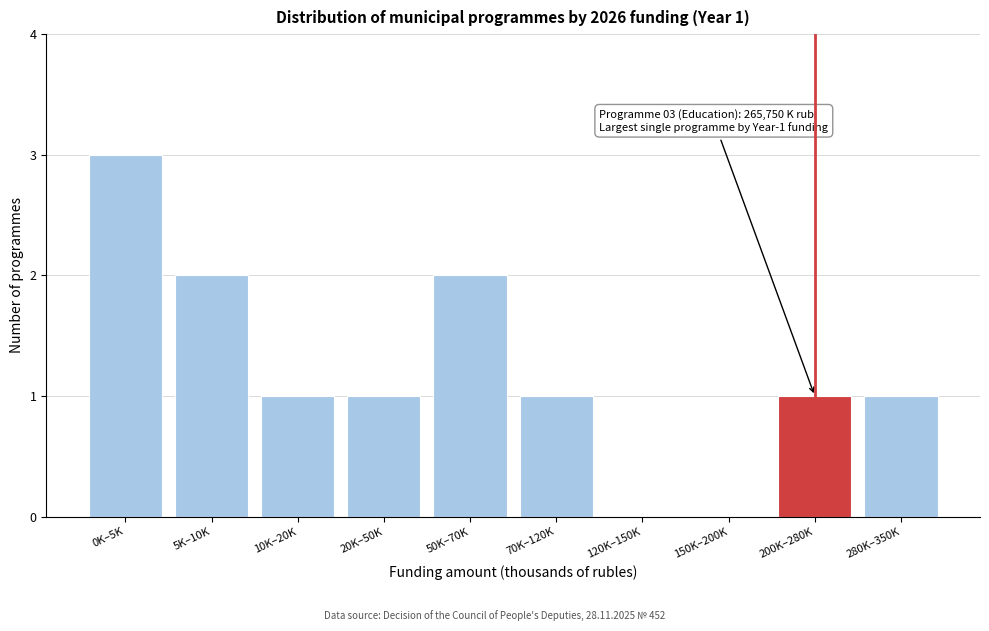

Reading left to right, what are all the values shown in this chart?

0K–5K=3	5K–10K=2	10K–20K=1	20K–50K=1	50K–70K=2	70K–120K=1	120K–150K=0	150K–200K=0	200K–280K=1	280K–350K=1